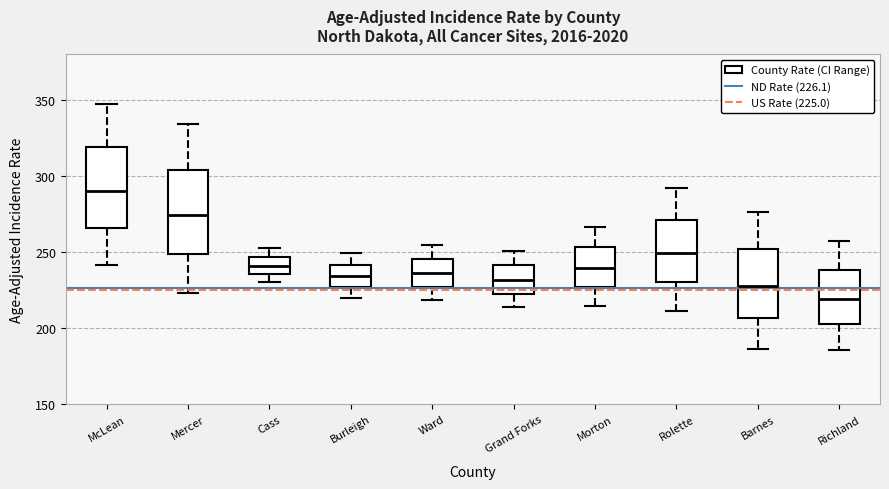

Which box's median line is the lowest?

Richland